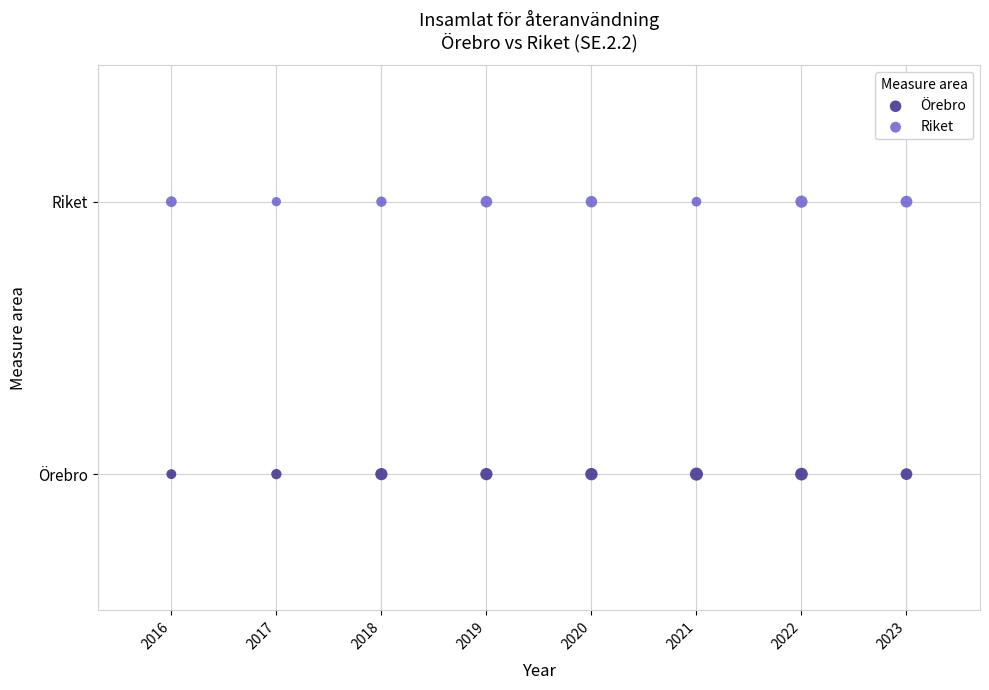

What are all the series names shown in the legend?

Örebro, Riket